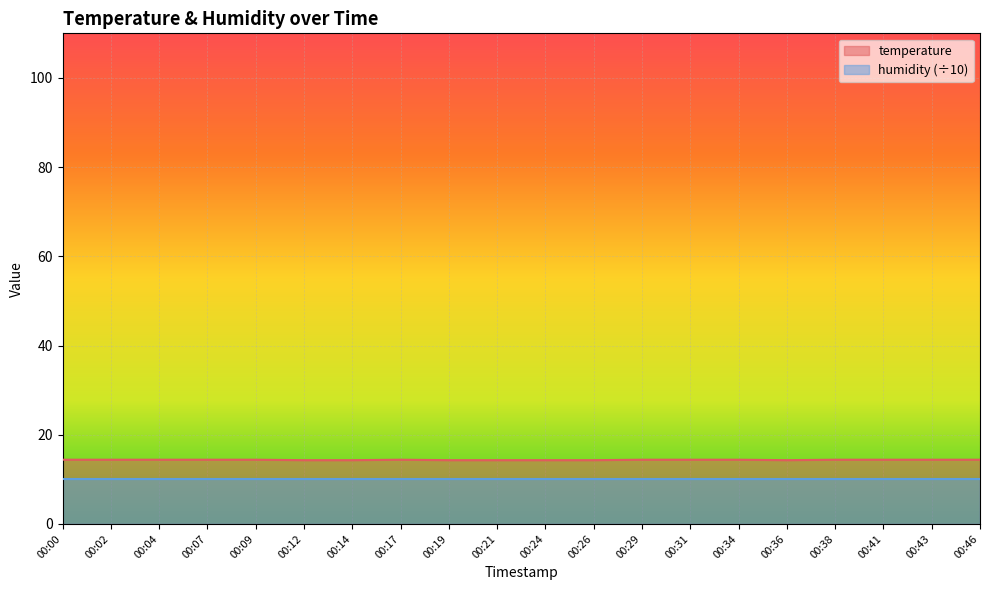

How many series are shown in this chart?

2